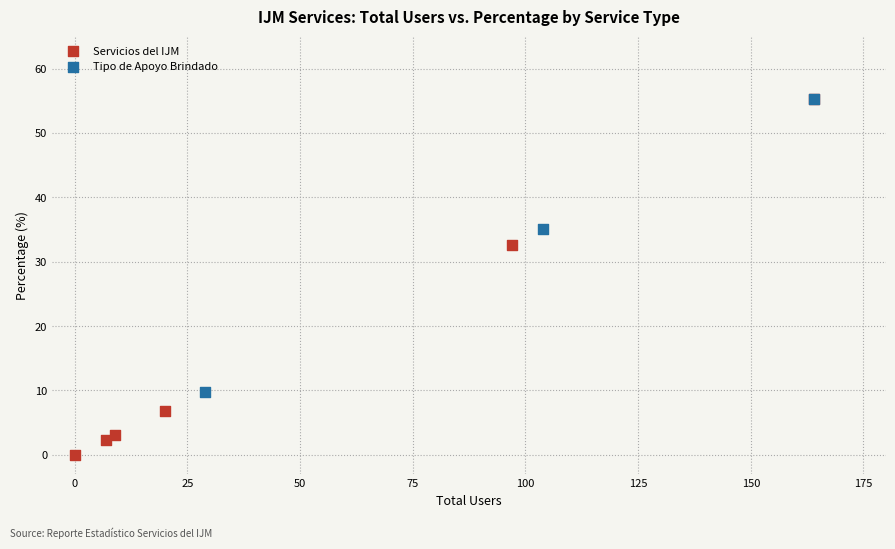

Which series has the largest Y range (max minus min)?

Servicios del IJM